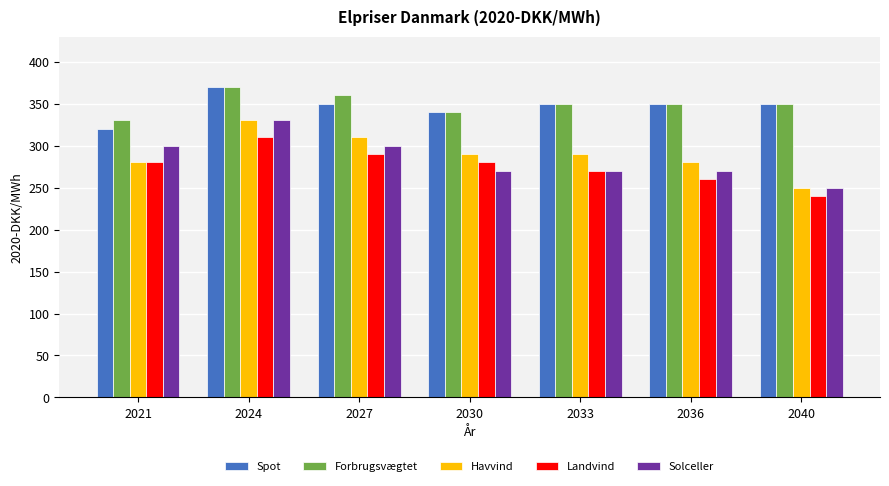

What value does the Forbrugsvægtet series have at 2021?

330